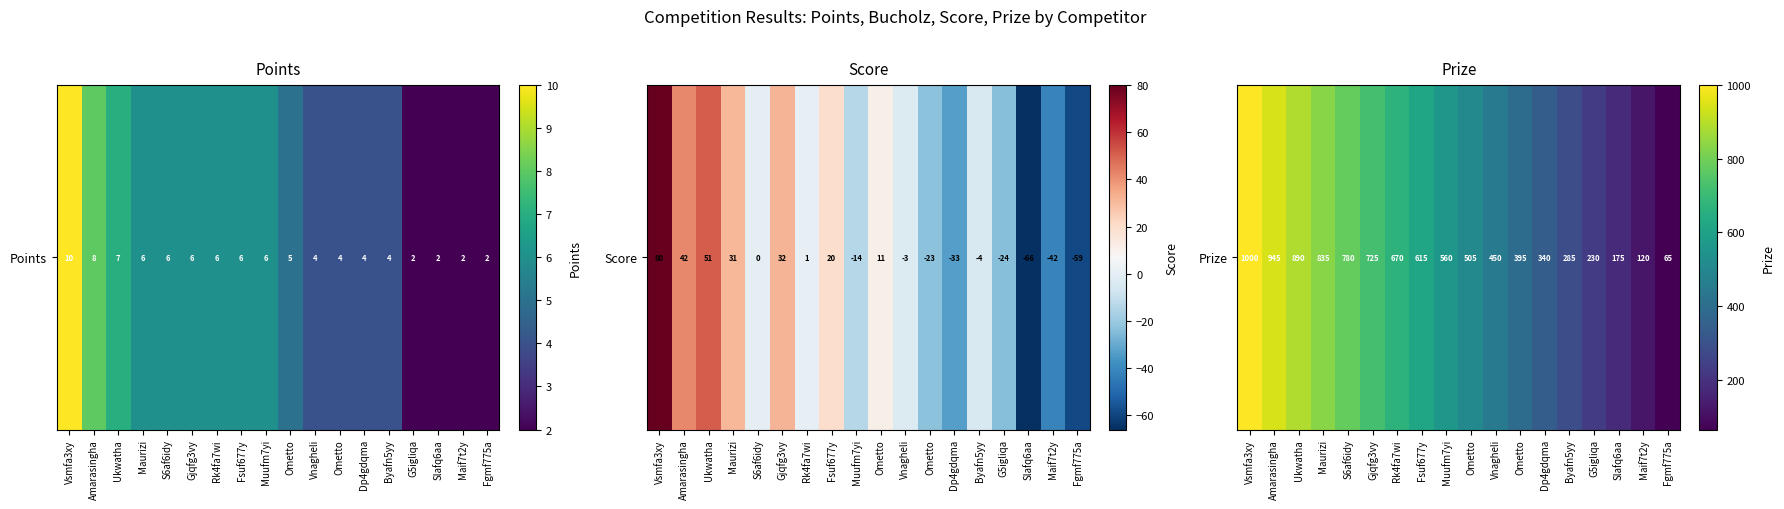

Which has a higher value, Dp4gdqma or S6af6idy?

S6af6idy